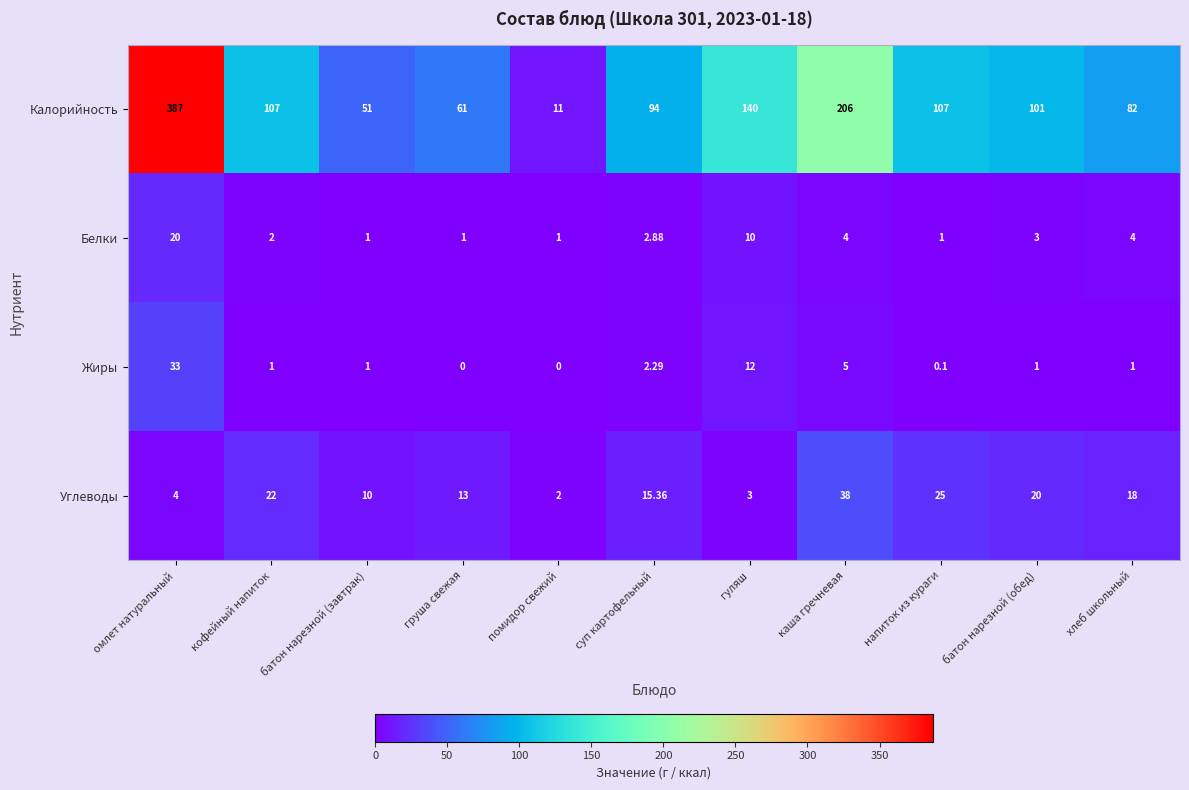

What is the difference between the highest and lowest values at суп картофельный?

91.7